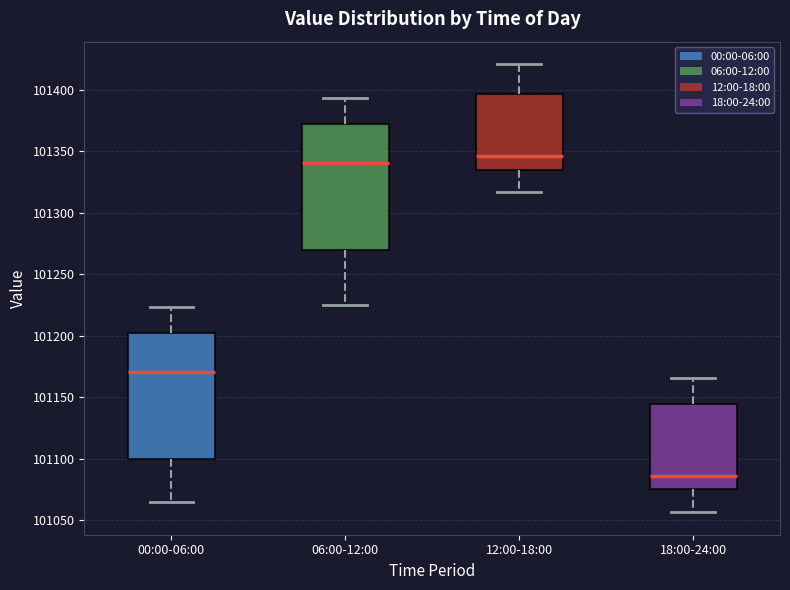

Reading left to right, transcribe this box plot: for each box, give where its median line is, the range the box spans, and where its two whiskers end, as read against the y-axis. The values are not printed on the chart, so give them approximately, as read against the axis.

00:00-06:00: median 101170, box 101100 to 101200, whiskers 101065 to 101225
06:00-12:00: median 101340, box 101270 to 101370, whiskers 101225 to 101395
12:00-18:00: median 101345, box 101335 to 101395, whiskers 101315 to 101420
18:00-24:00: median 101085, box 101075 to 101145, whiskers 101055 to 101165